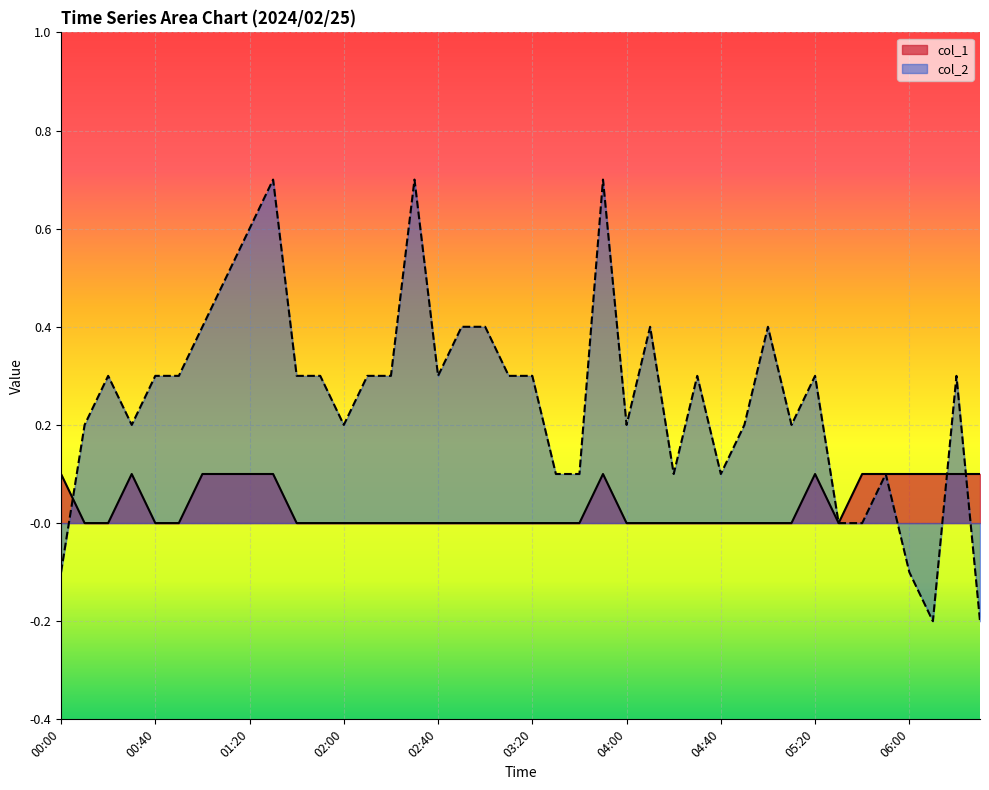

Rank the categories by col_2 value from highest to lowest.

01:30, 02:30, 03:50, 01:20, 01:10, 01:00, 02:50, 03:00, 04:10, 05:00, 00:20, 00:40, 00:50, 01:40, 01:50, 02:10, 02:20, 02:40, 03:10, 03:20, 04:30, 05:20, 06:20, 00:10, 00:30, 02:00, 04:00, 04:50, 05:10, 03:30, 03:40, 04:20, 04:40, 05:50, 05:30, 05:40, 00:00, 06:00, 06:10, 06:30